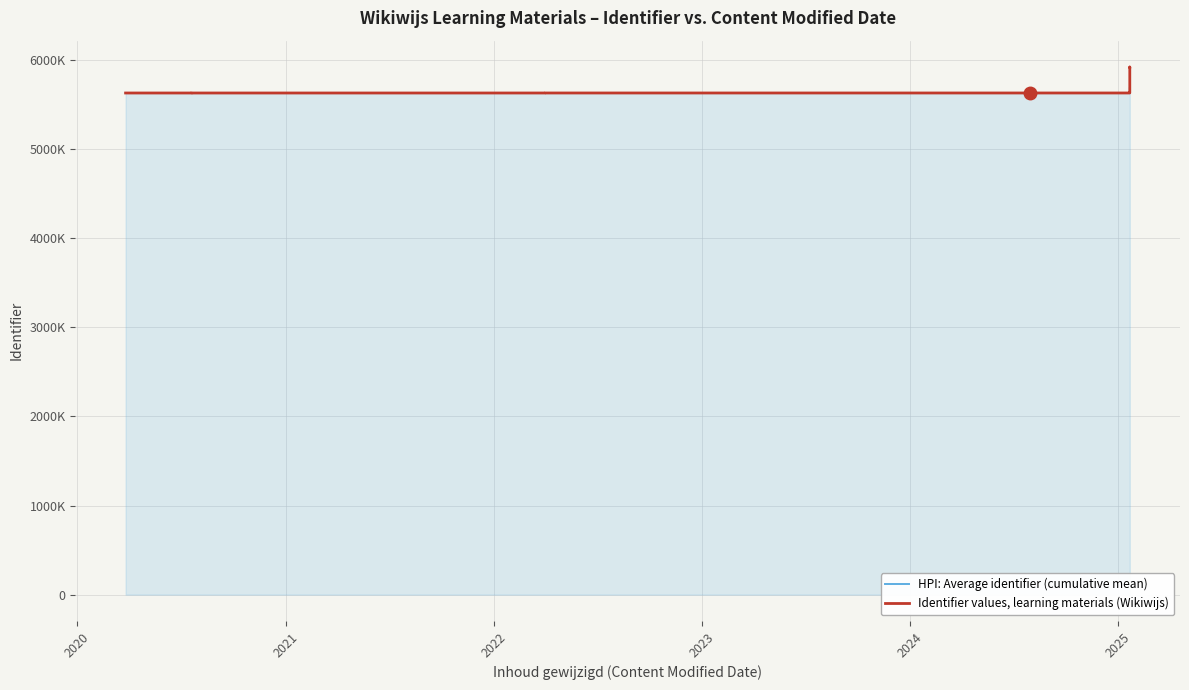

Rank the series by their maximum value, from lowest to highest.

HPI: Average identifier (cumulative mean), Identifier values, learning materials (Wikiwijs)